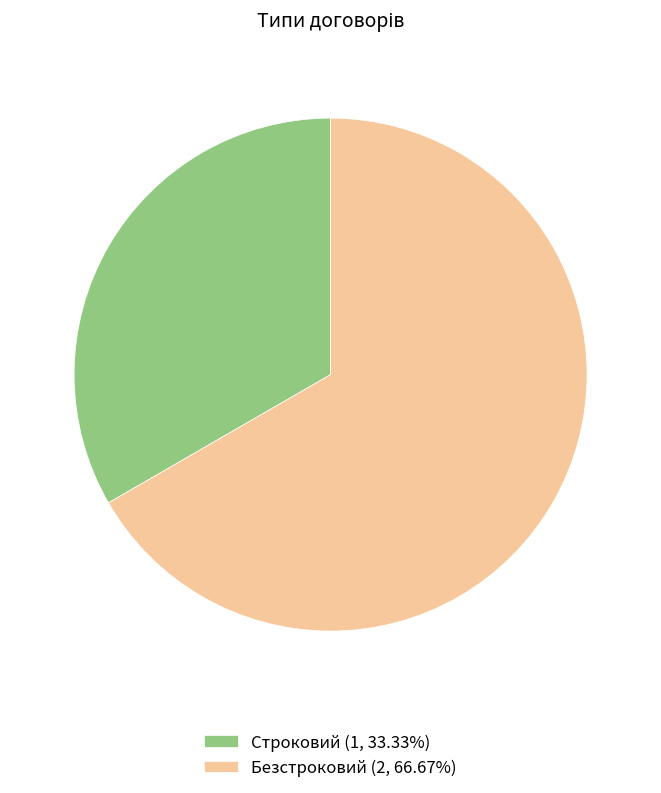

Does Строковий (1, 33.33%) account for over 50% of the chart?

No